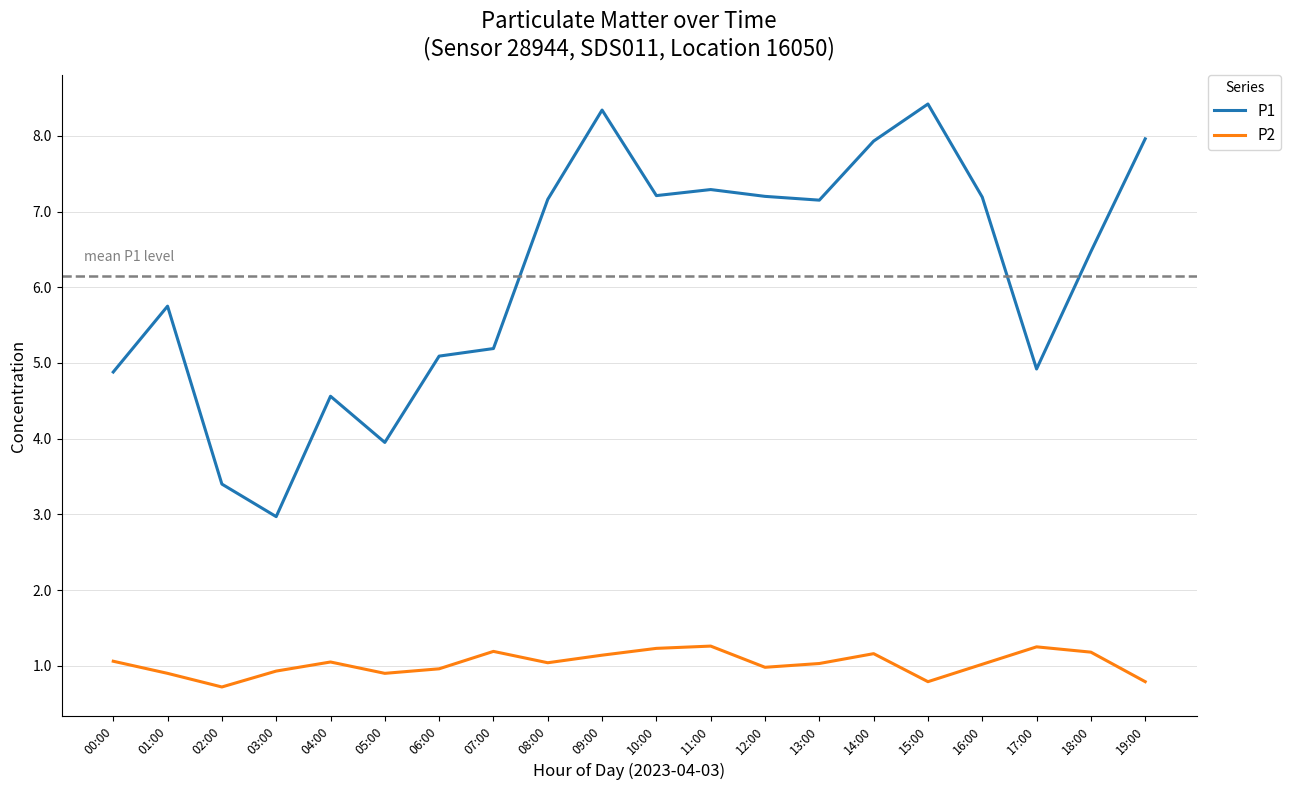

Reading left to right, transcribe all the data shown in this chart.

P1: 00:00=4.9	01:00=5.8	02:00=3.4	03:00=3.0	04:00=4.6	05:00=4.0	06:00=5.1	07:00=5.2	08:00=7.2	09:00=8.3	10:00=7.2	11:00=7.3	12:00=7.2	13:00=7.2	14:00=7.9	15:00=8.4	16:00=7.2	17:00=4.9	18:00=6.5	19:00=8.0
P2: 00:00=1.1	01:00=0.9	02:00=0.7	03:00=0.9	04:00=1.1	05:00=0.9	06:00=1.0	07:00=1.2	08:00=1.0	09:00=1.1	10:00=1.2	11:00=1.3	12:00=1.0	13:00=1.0	14:00=1.2	15:00=0.8	16:00=1.0	17:00=1.2	18:00=1.2	19:00=0.8